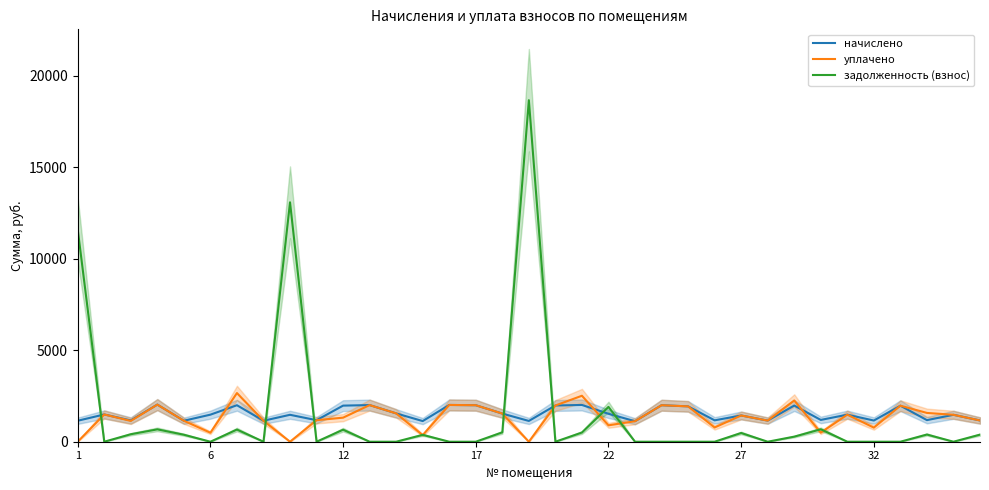

Which series ends up on top after the final intersection of начислено and задолженность (взнос)?

начислено